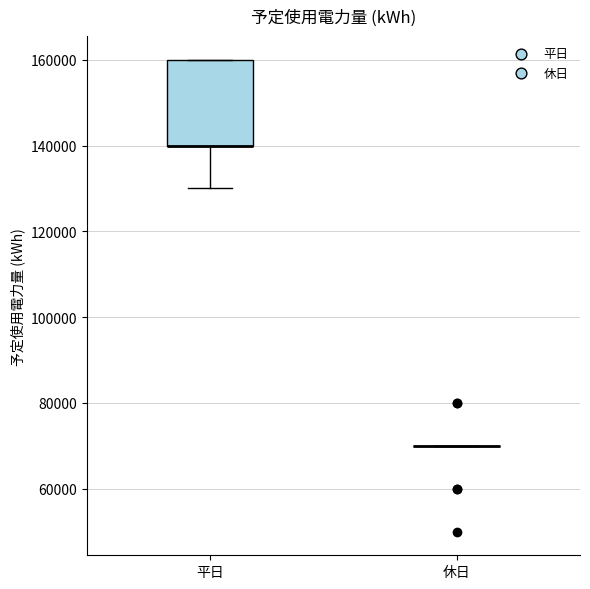

Comparing the boxes themselves (not the whiskers), which one is the tallest?

平日